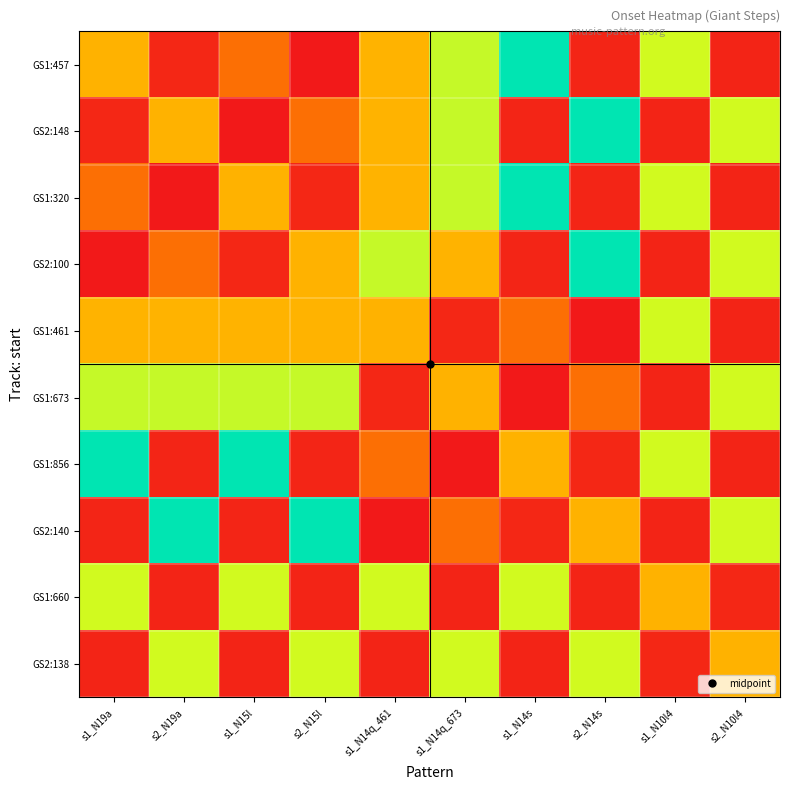

At which category is the sum across all series the highest?

s1_N14q_673